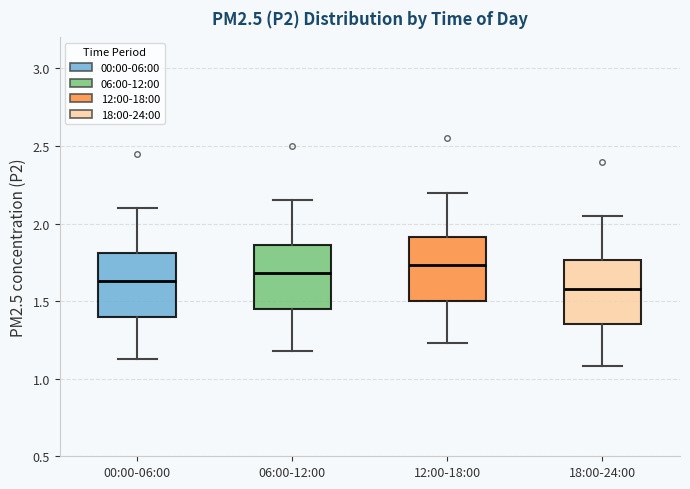

Where does the lower whisker of the box for 12:00-18:00 end on the y-axis? The values are not printed on the chart, so give them approximately, as read against the axis.

1.25